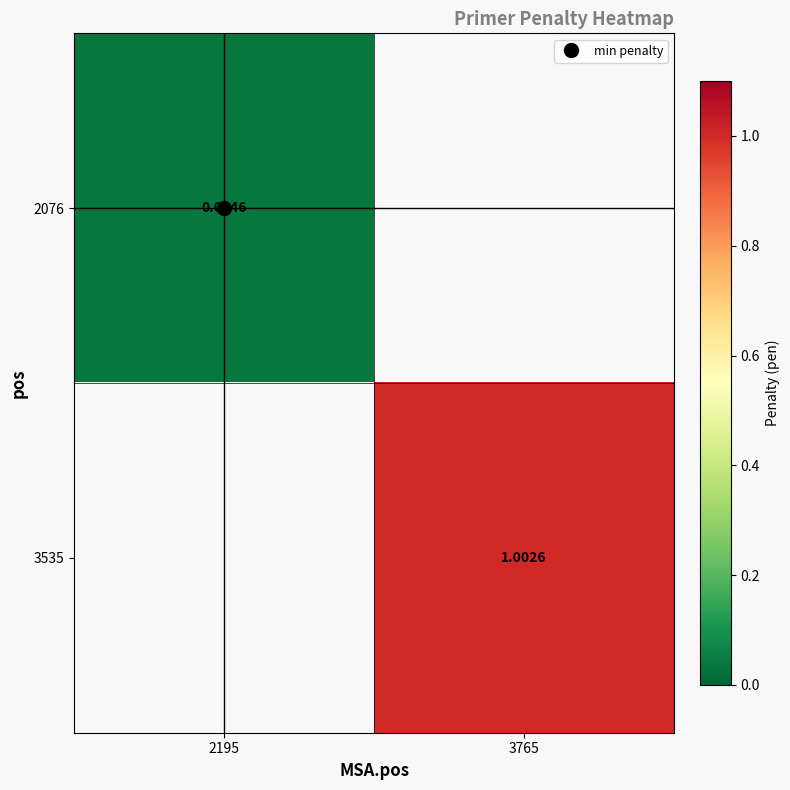

What is the greatest value displayed?

1.0